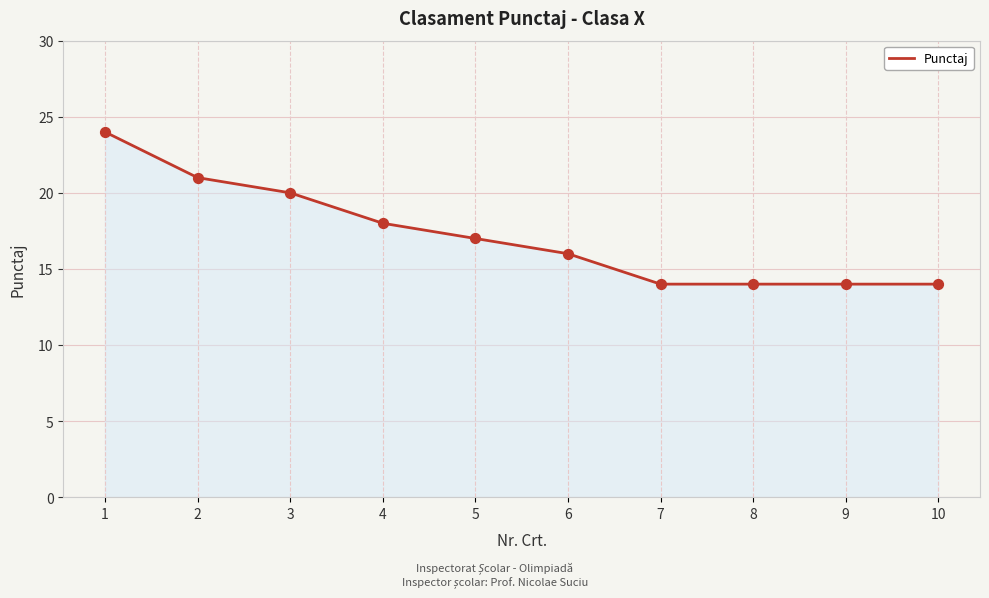

What is the change in value from 4 to 9?

-4